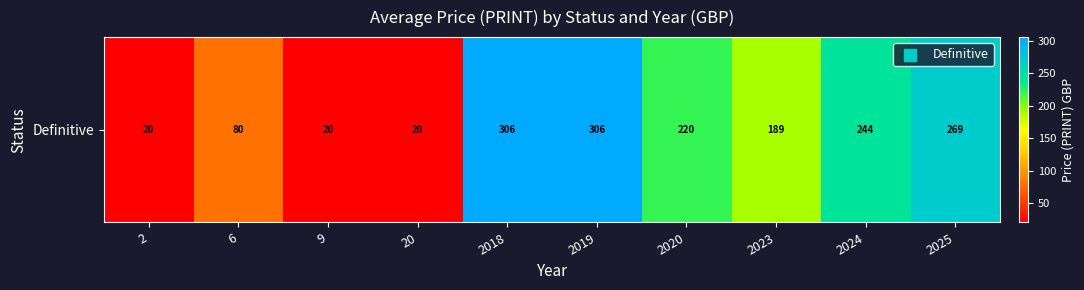

True or false: the data shows 298.8 at 2023.

False